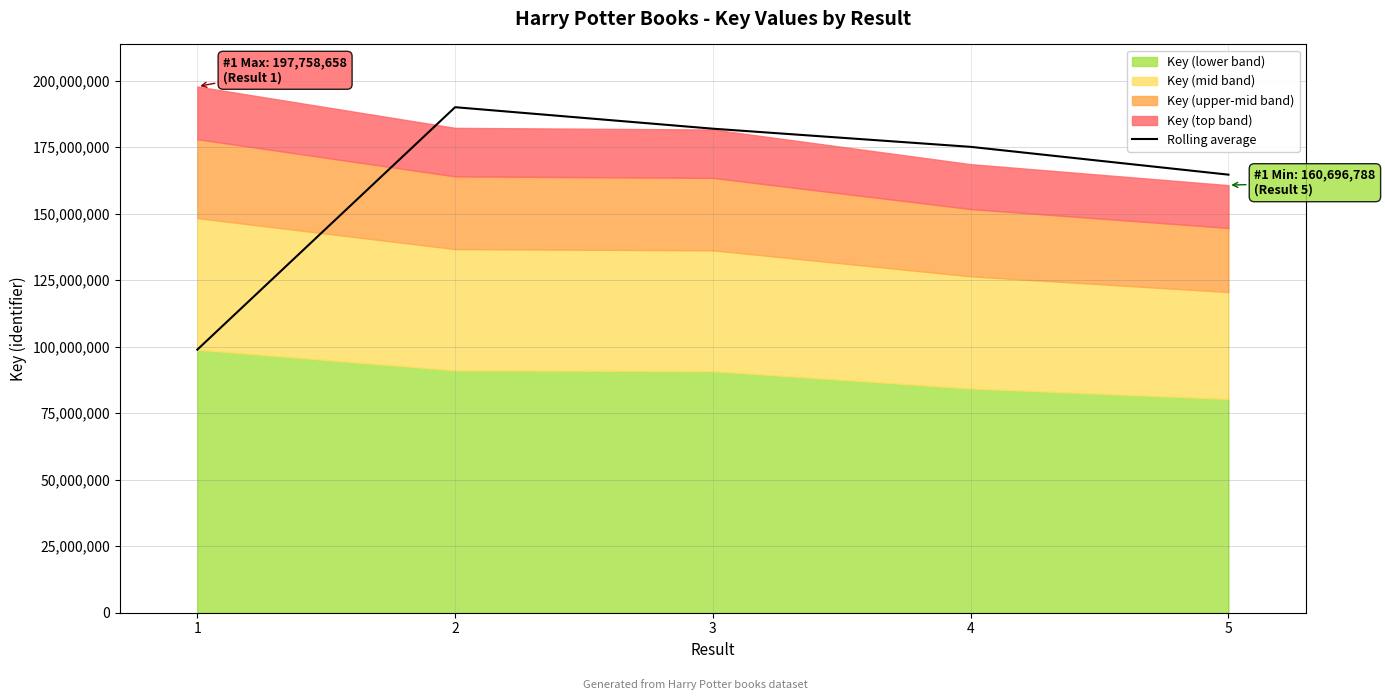

What is the sum of all values?

810521831.0